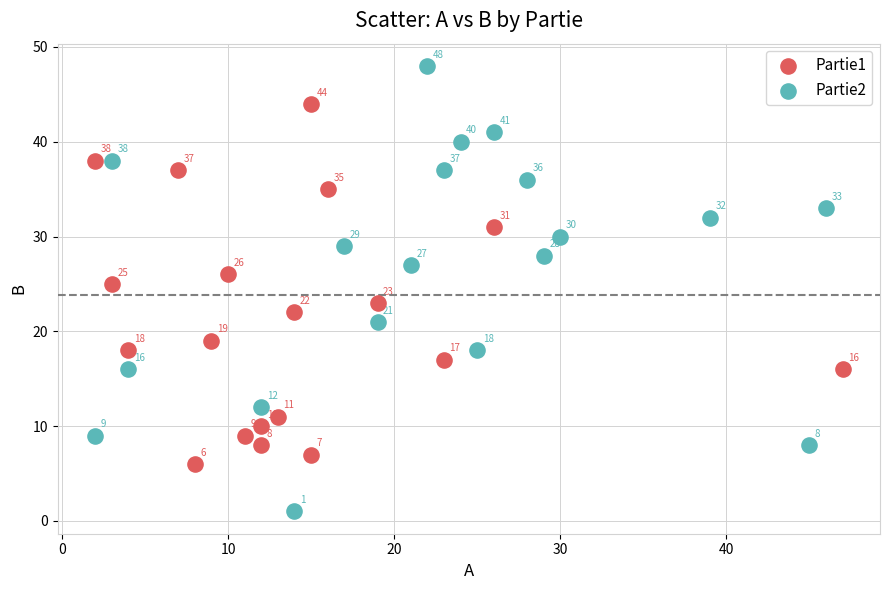

Which series reaches the maximum Y coordinate?

Partie2